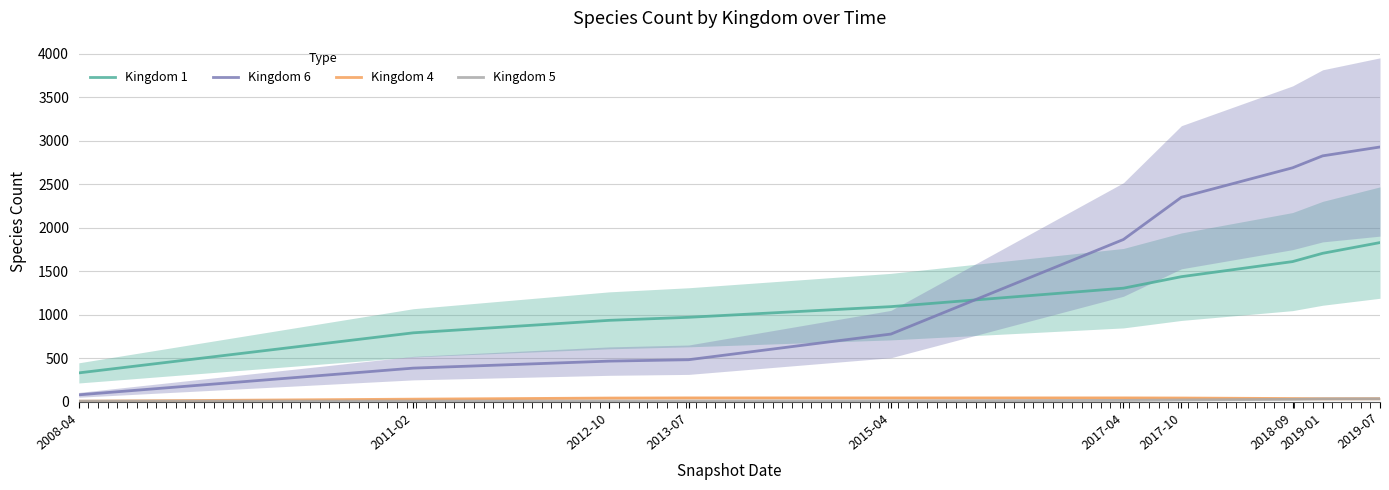

What is the label of the 8th point from the left?

2018-09